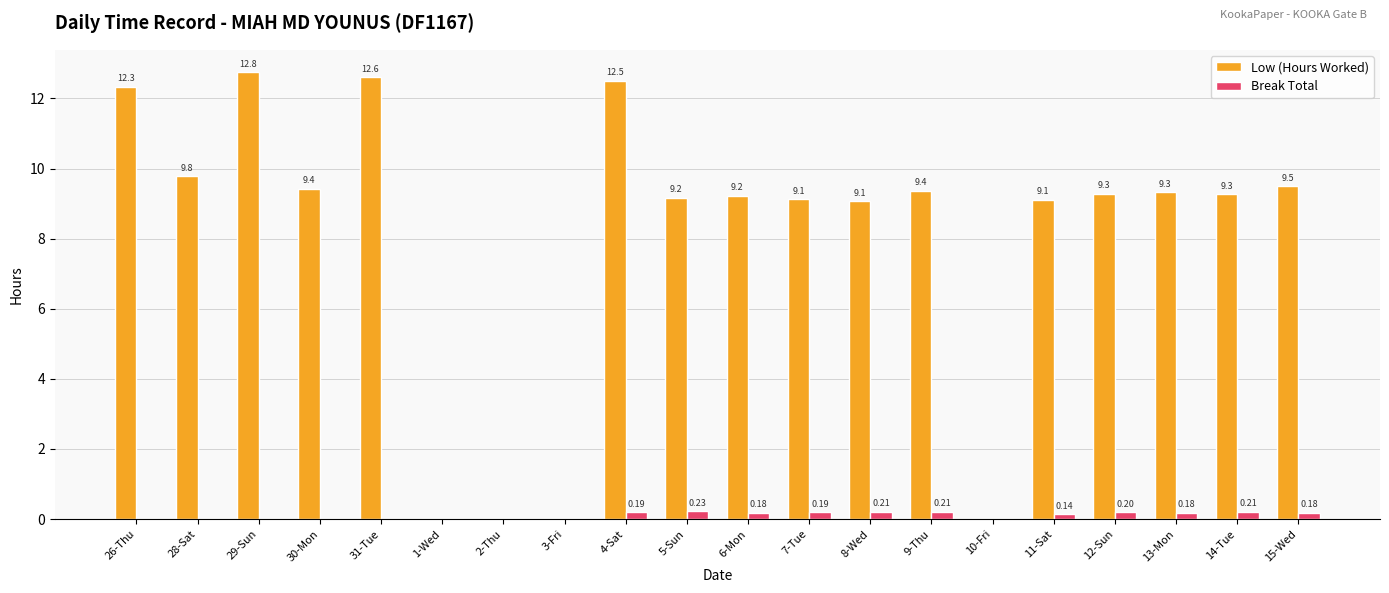

Between 4-Sat and 15-Wed, which series saw the biggest shift?

Low (Hours Worked)